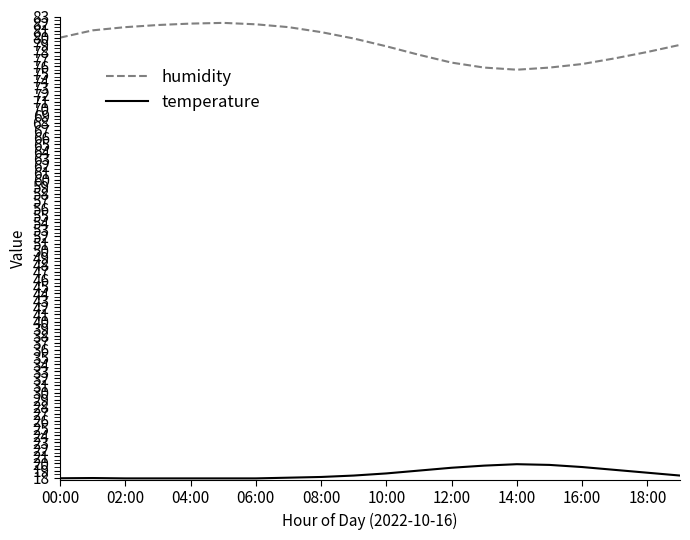

True or false: temperature and humidity intersect in this chart.

False